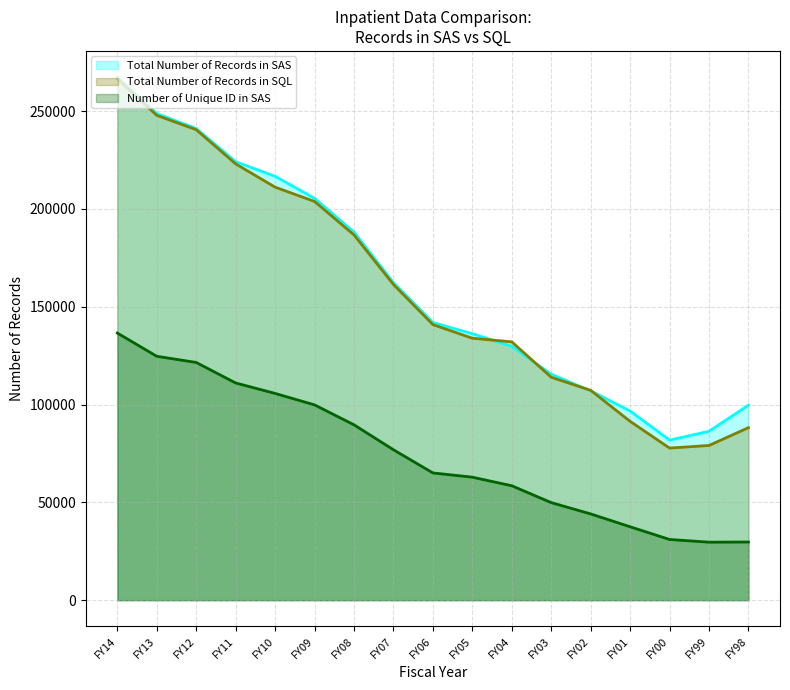

True or false: Number of Unique ID in SAS and Total Number of Records in SAS cross at least once.

False